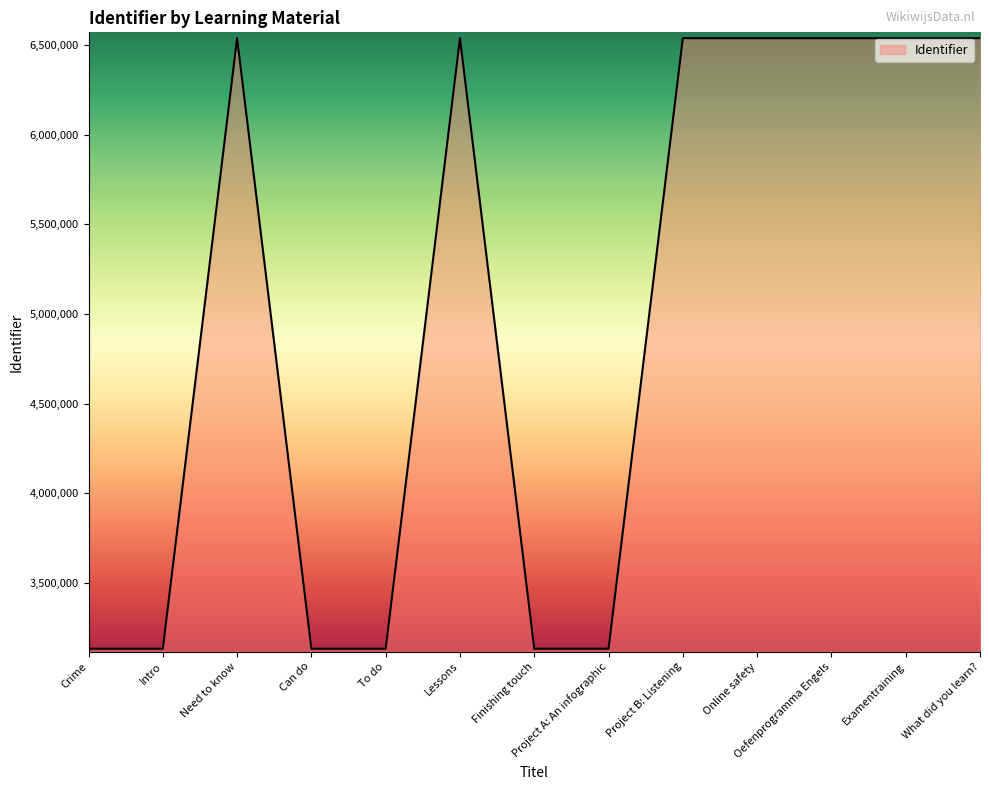

The value at To do is 3132595. True or false?

True